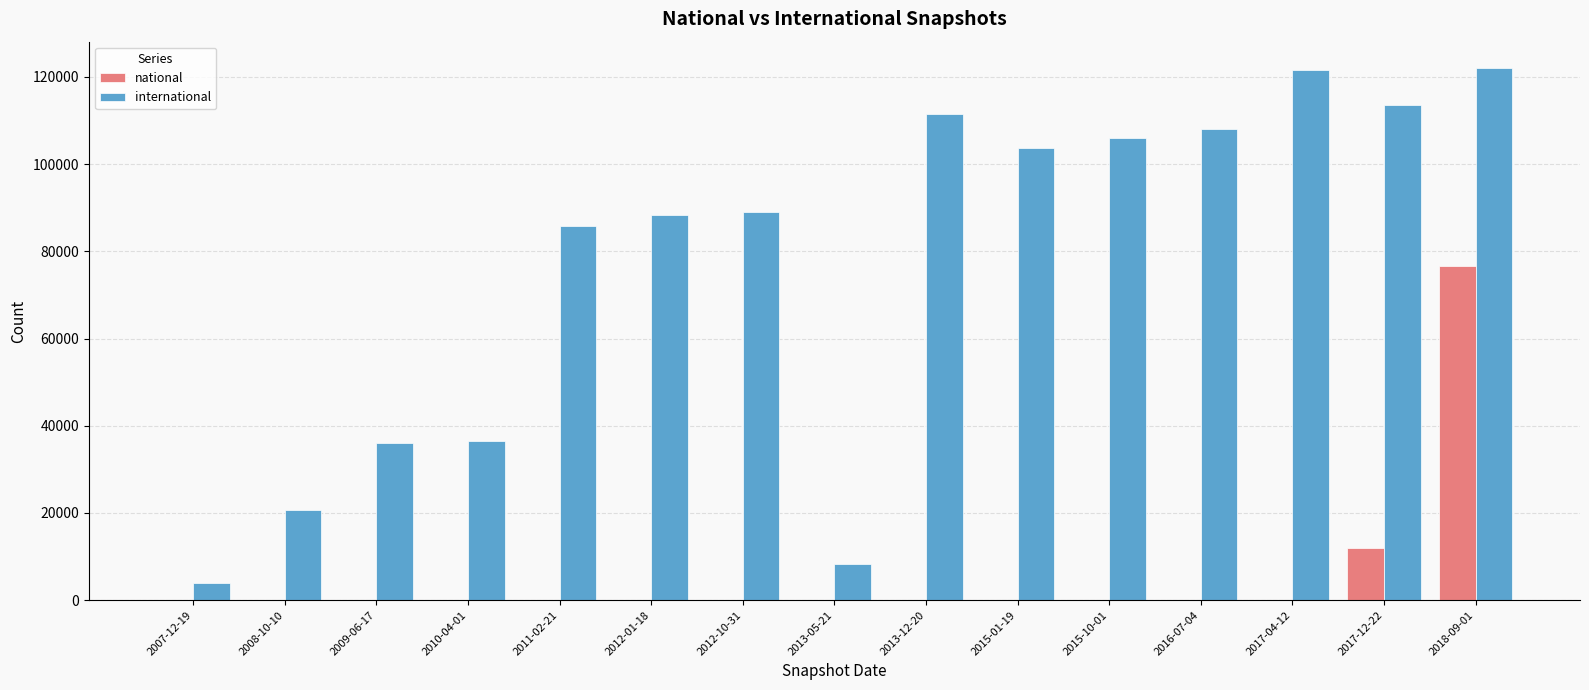

What is the maximum value shown in the chart?

122000